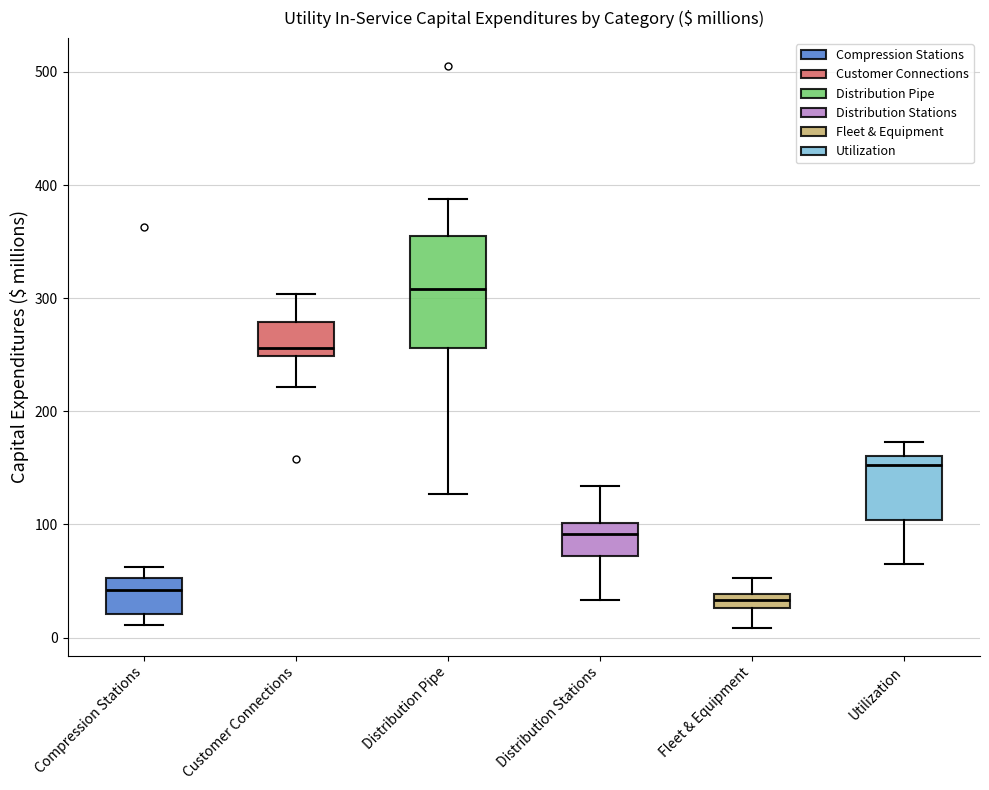

Where does the upper whisker of the box for Fleet & Equipment end on the y-axis? The values are not printed on the chart, so give them approximately, as read against the axis.

50